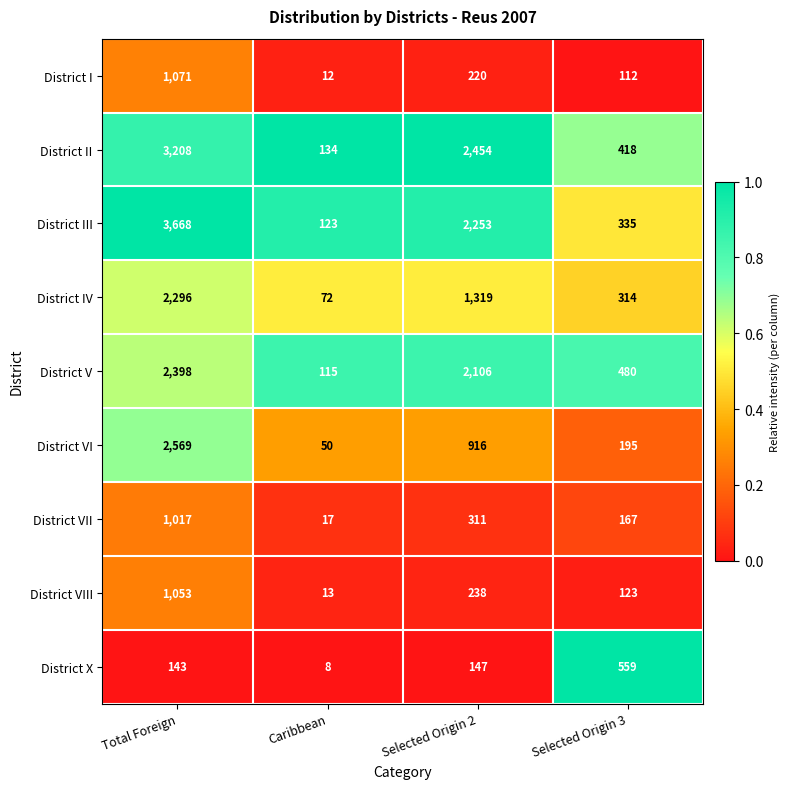

Which series has the largest range (max minus min)?

District III